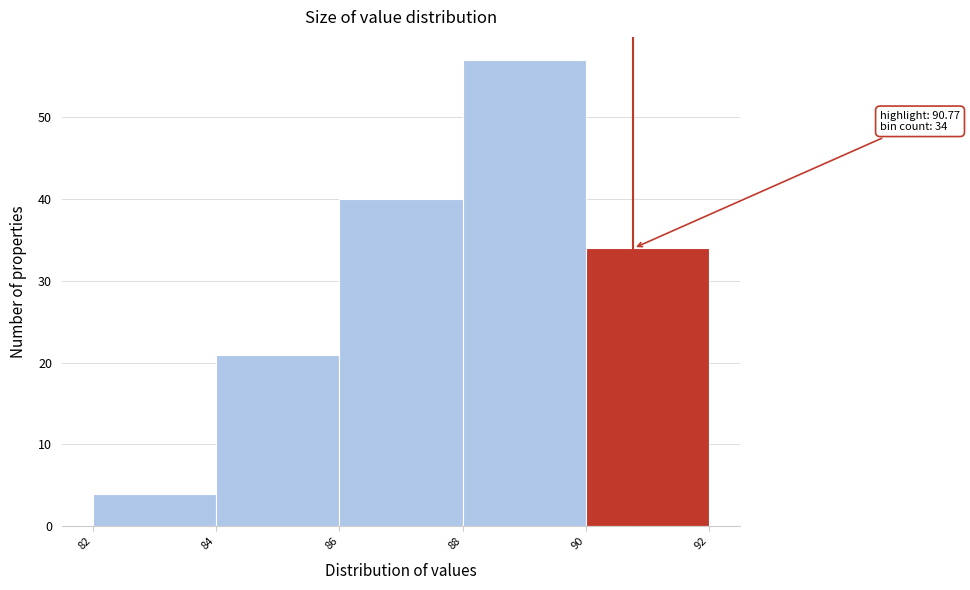

Which range on the x-axis has the tallest bar?

88 to 90